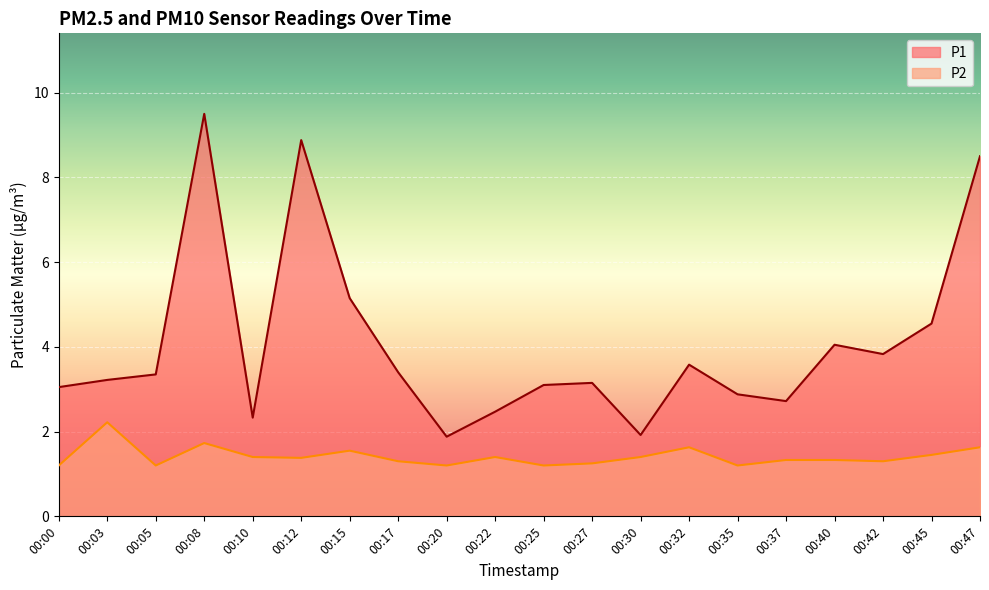

What is the difference between the second highest and minimum values in the P1 series?

7.0